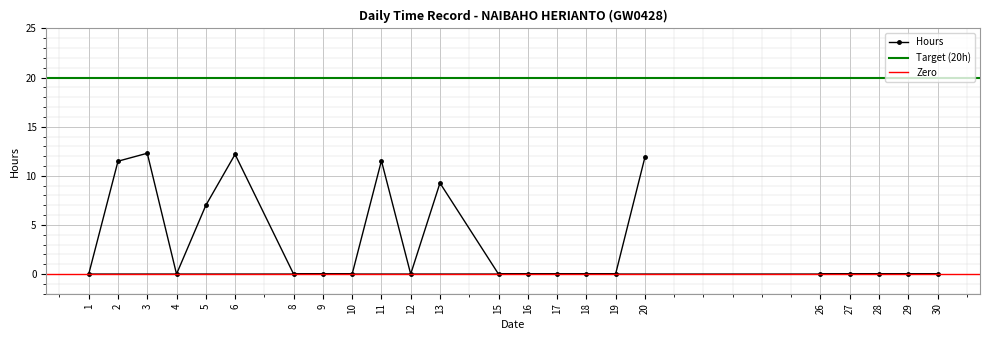

The chart shows a value of 0.0 at 19. True or false?

True